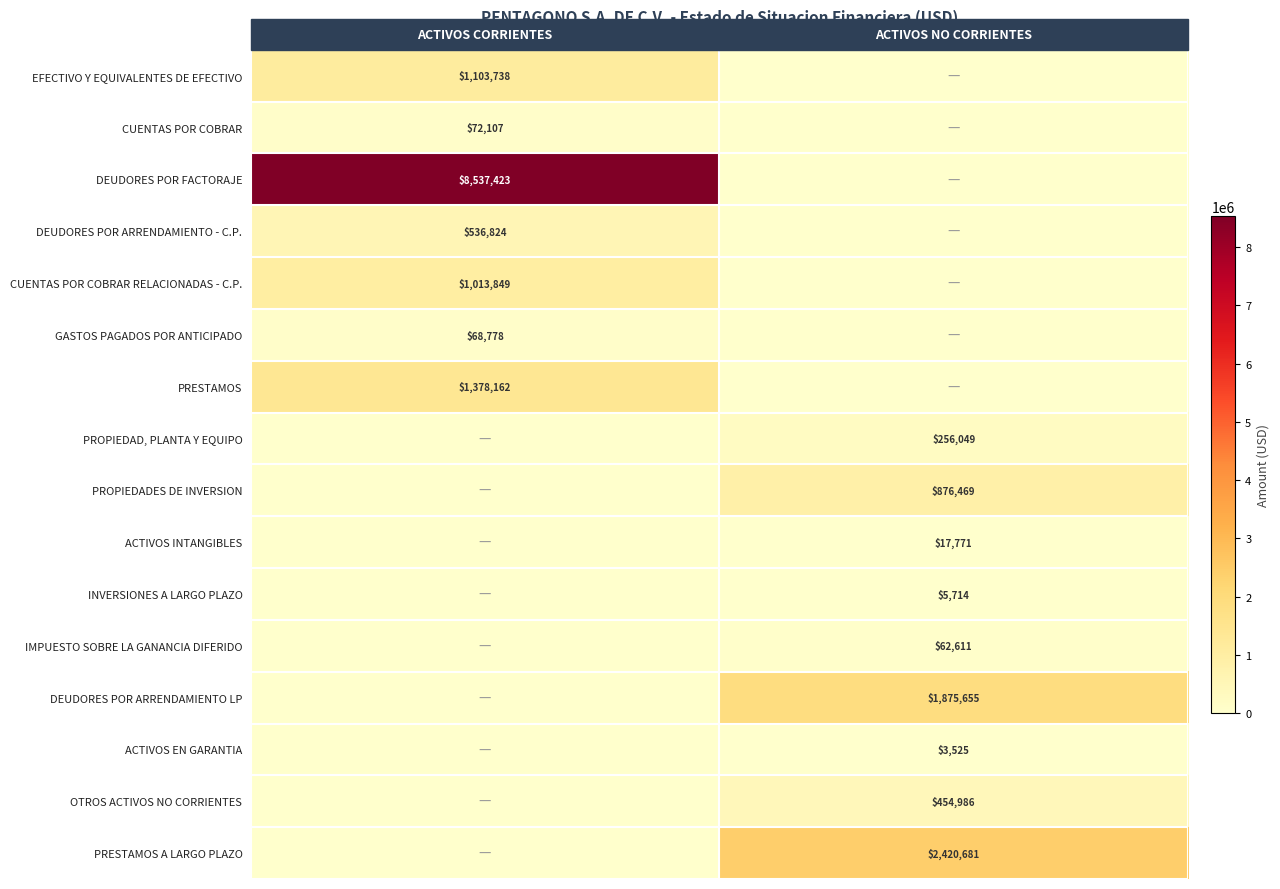

Is the value of GASTOS PAGADOS POR ANTICIPADO at ACTIVOS CORRIENTES greater than the value of OTROS ACTIVOS NO CORRIENTES at ACTIVOS NO CORRIENTES?

No